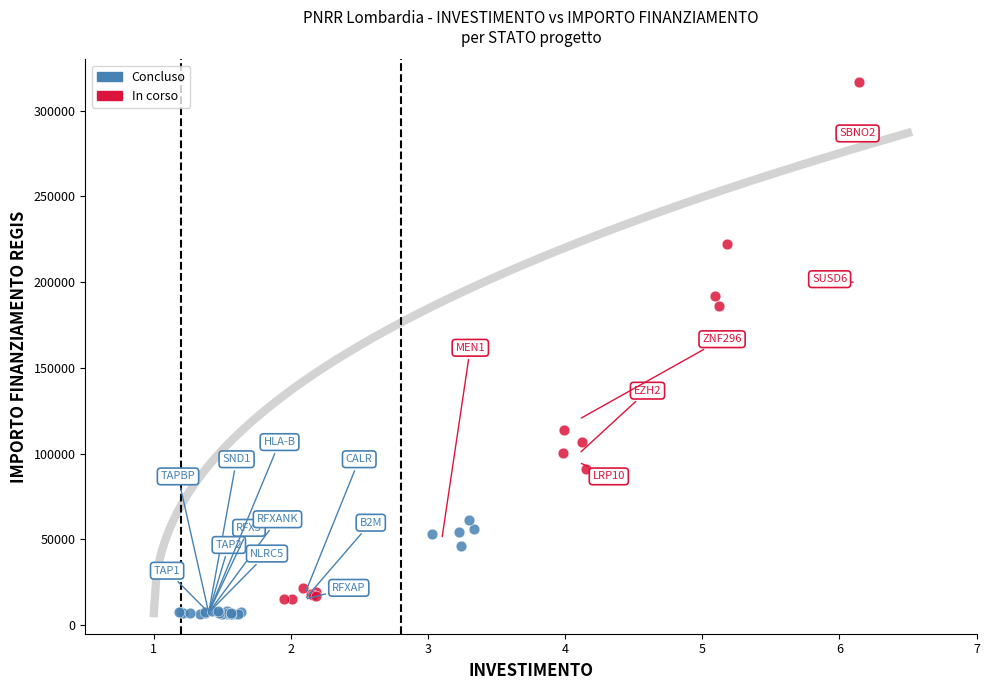

Which series contains the highest Y value?

In corso